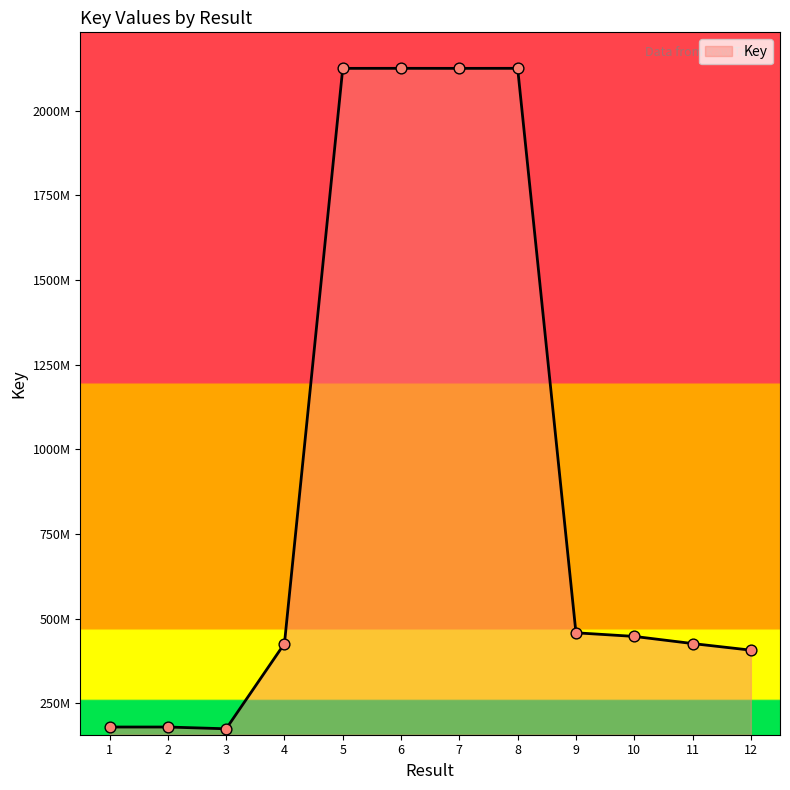

Approximately how many times larger is the value at 5 compared to 8?

1.0